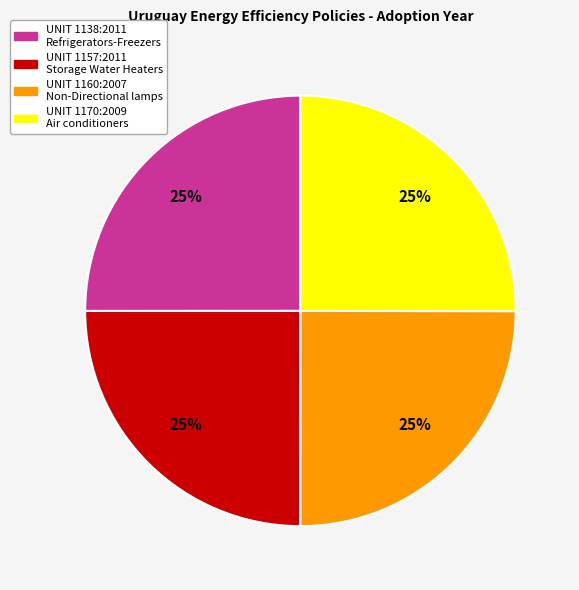

To the nearest percent, what is the average slice percentage?

25%